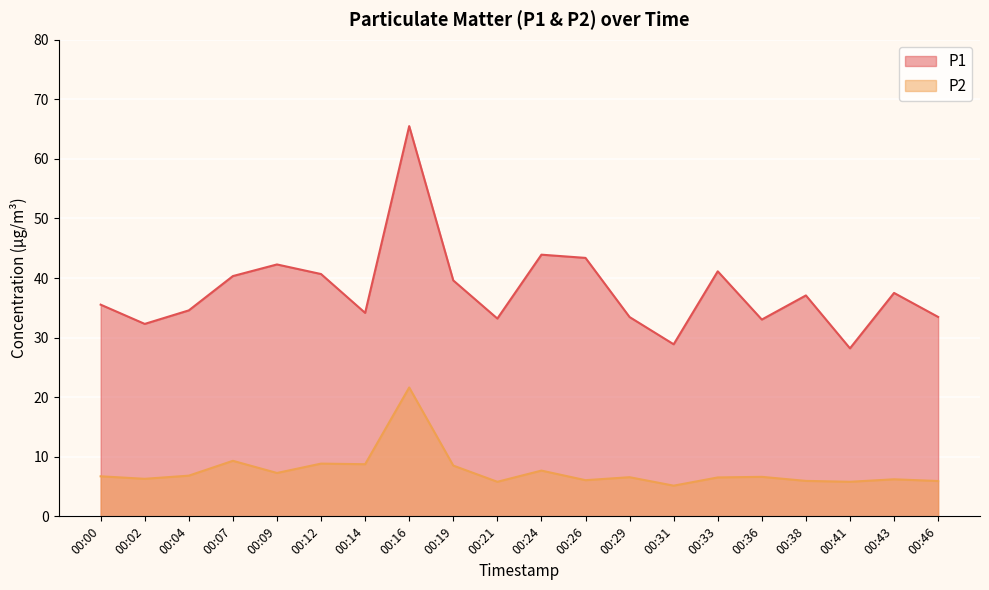

At which label does P1 first exceed 37?

00:07